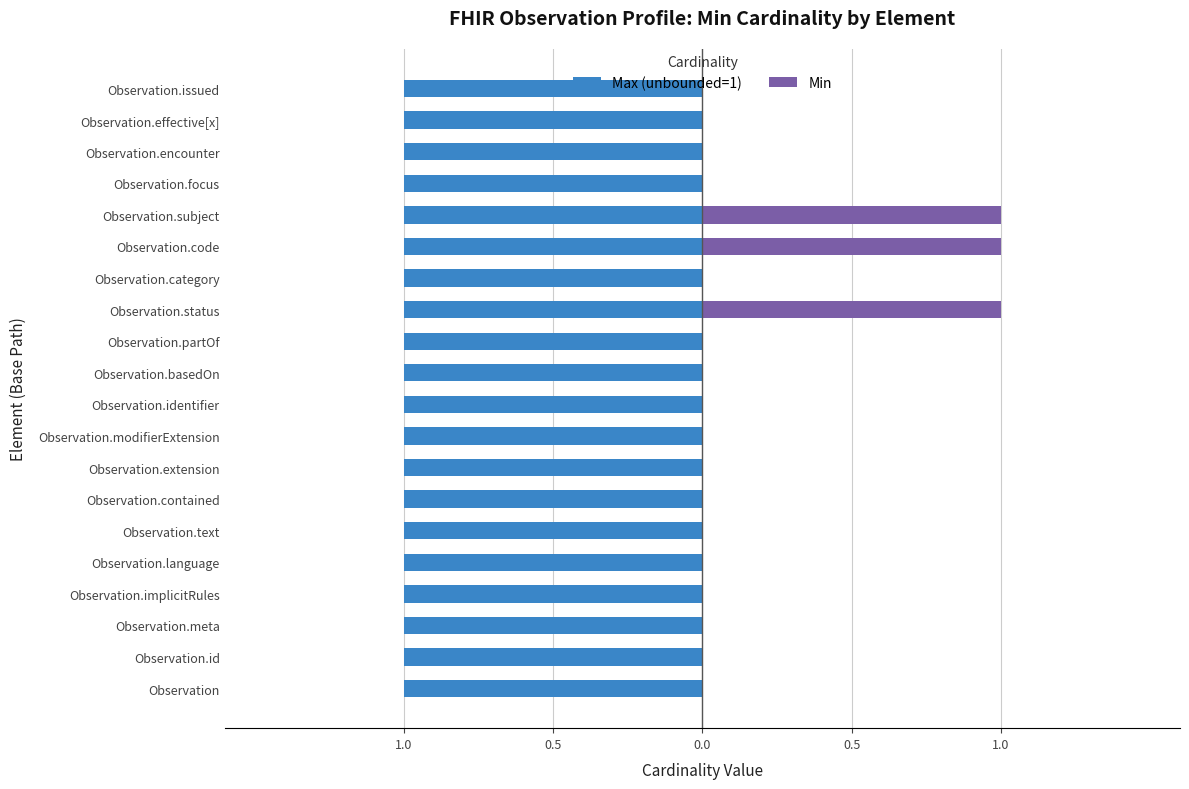

Which series has the largest total across all categories?

Max (unbounded=1)